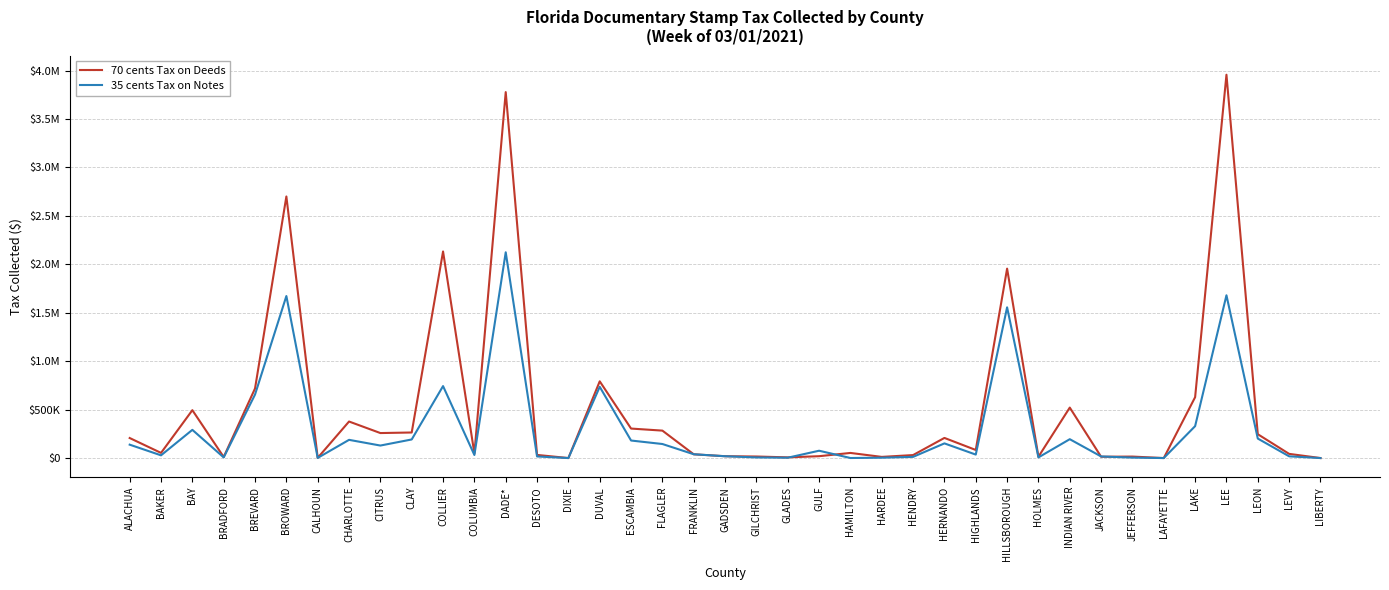

In 70 cents Tax on Deeds, how many points are higher than both neighbors (excluding endpoints)?

12